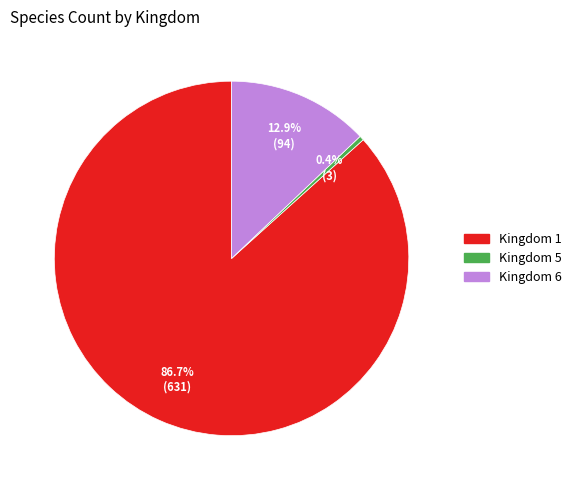

How many slices are in this pie chart?

3